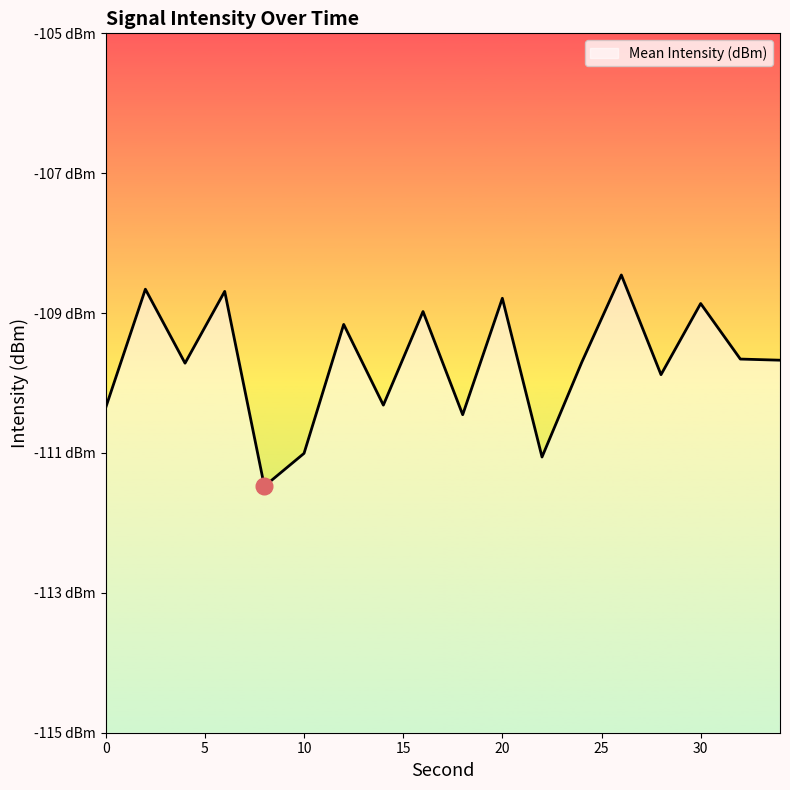

The chart shows a value of -144.7 at 4. True or false?

False